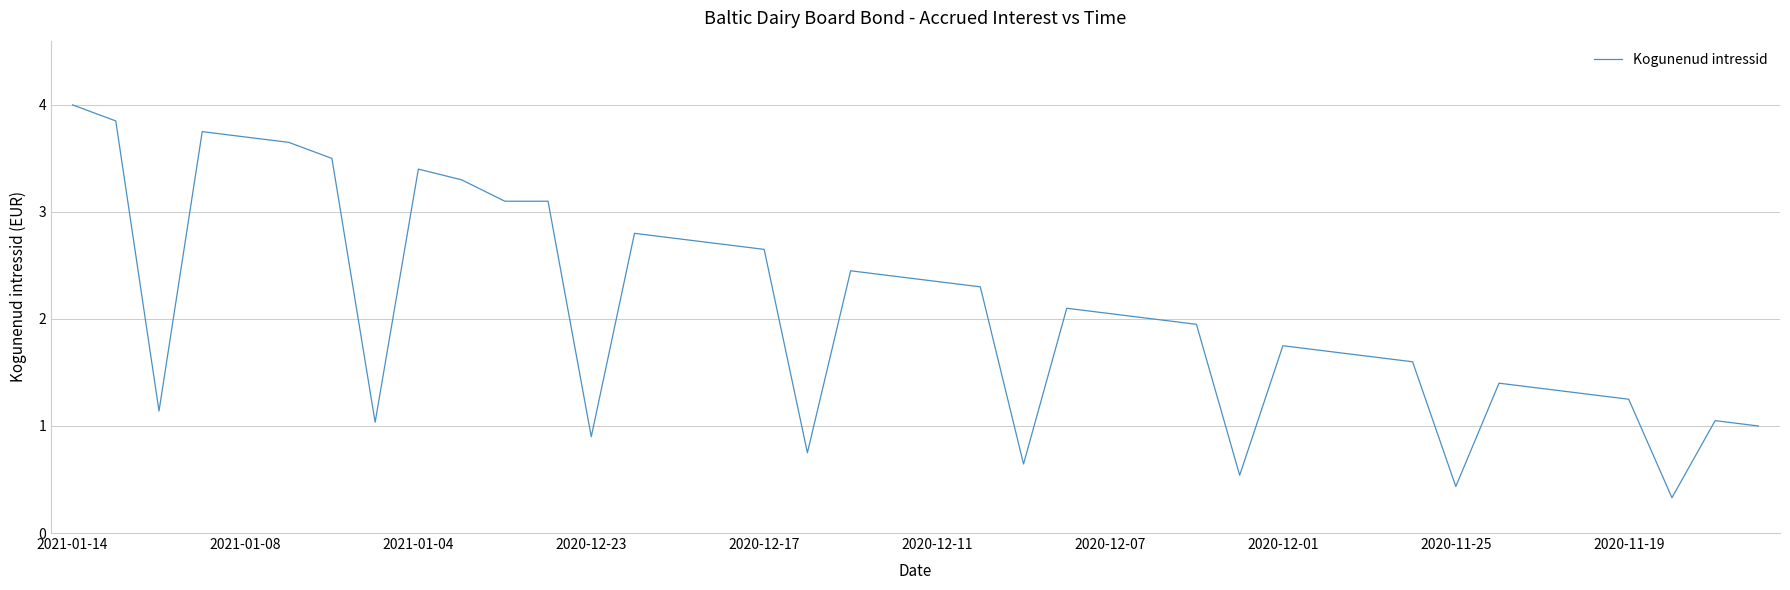

What is the difference between the maximum and minimum values?

3.7